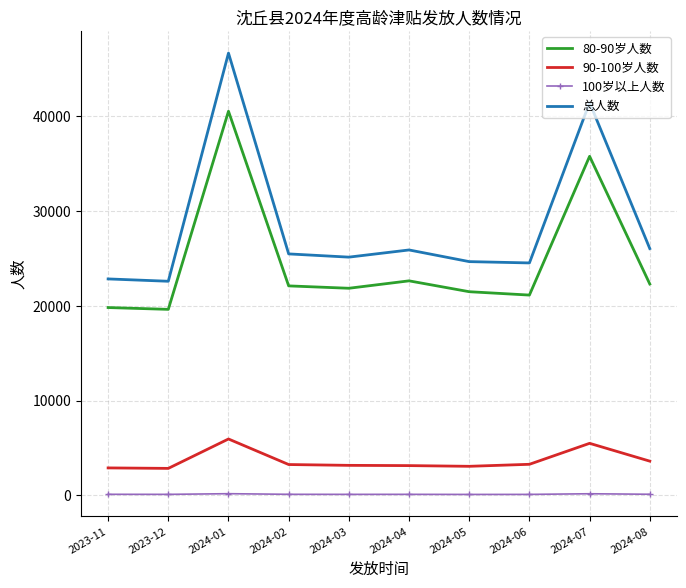

True or false: 总人数 and 80-90岁人数 intersect in this chart.

False